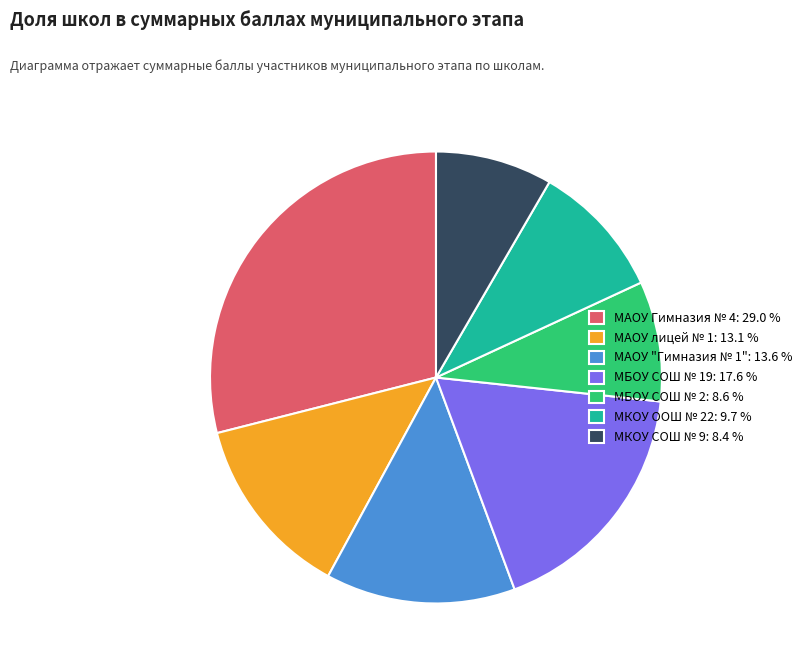

What is the largest slice in the pie chart?

МАОУ Гимназия № 4: 29.0 %